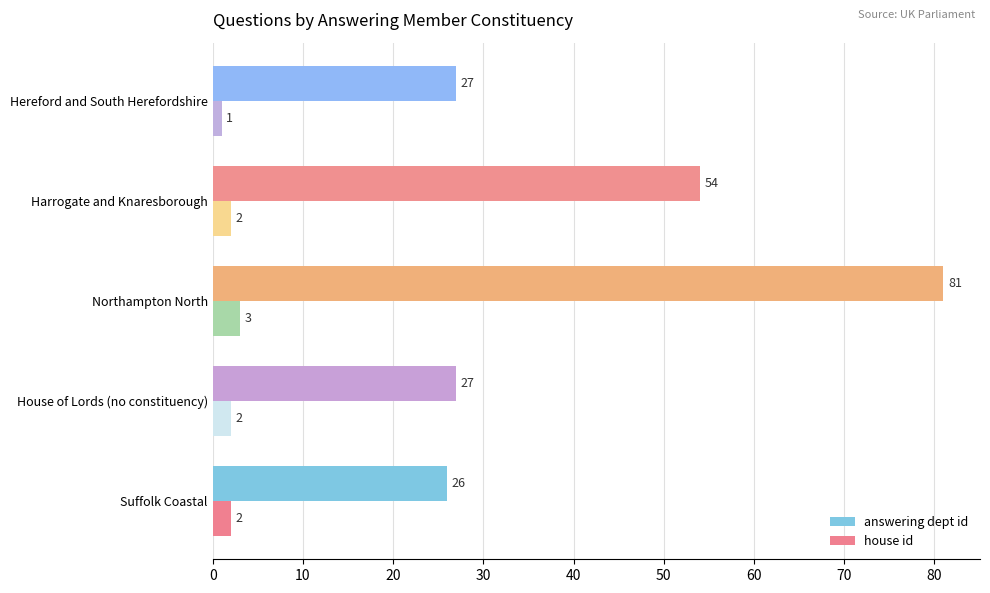

Read the answering dept id value at House of Lords (no constituency).

27